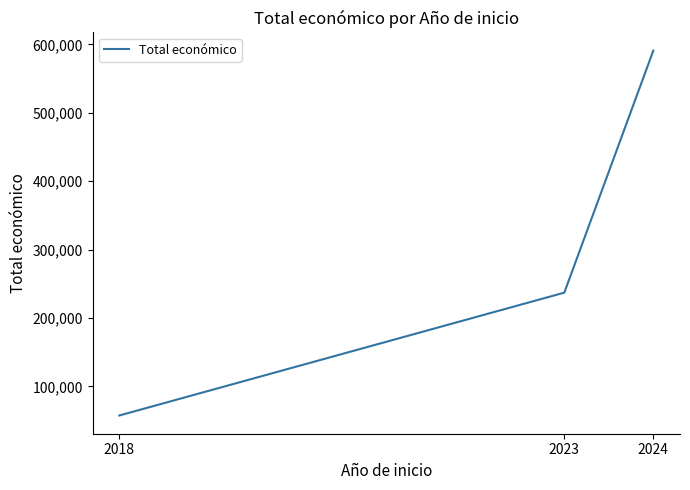

Rank the categories by value from lowest to highest.

2018, 2023, 2024